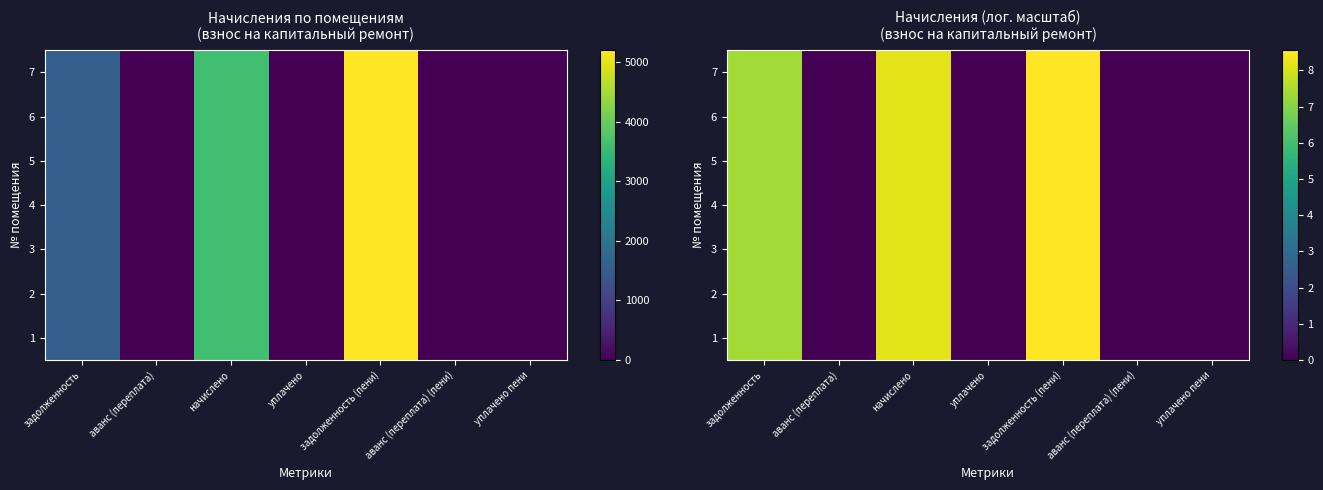

At how many categories does at least one series exceed 3?

3